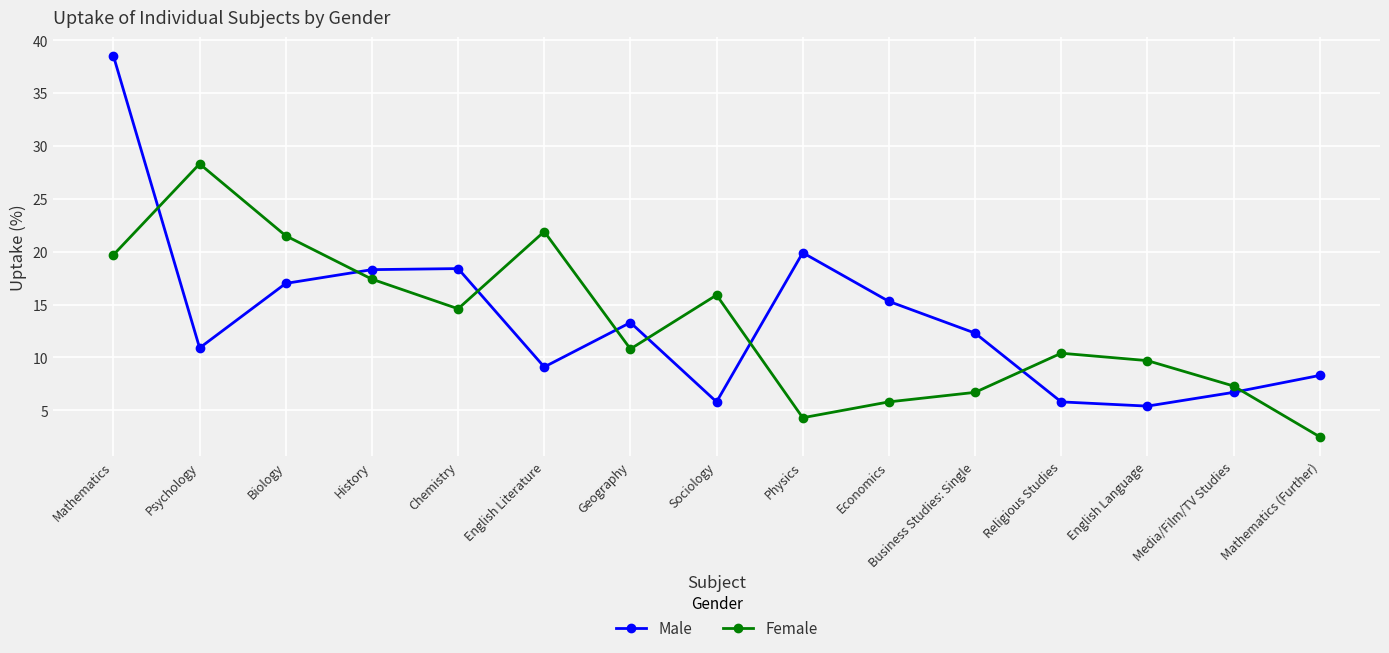

What is the difference between the second highest and second lowest values in the Female series?

17.6